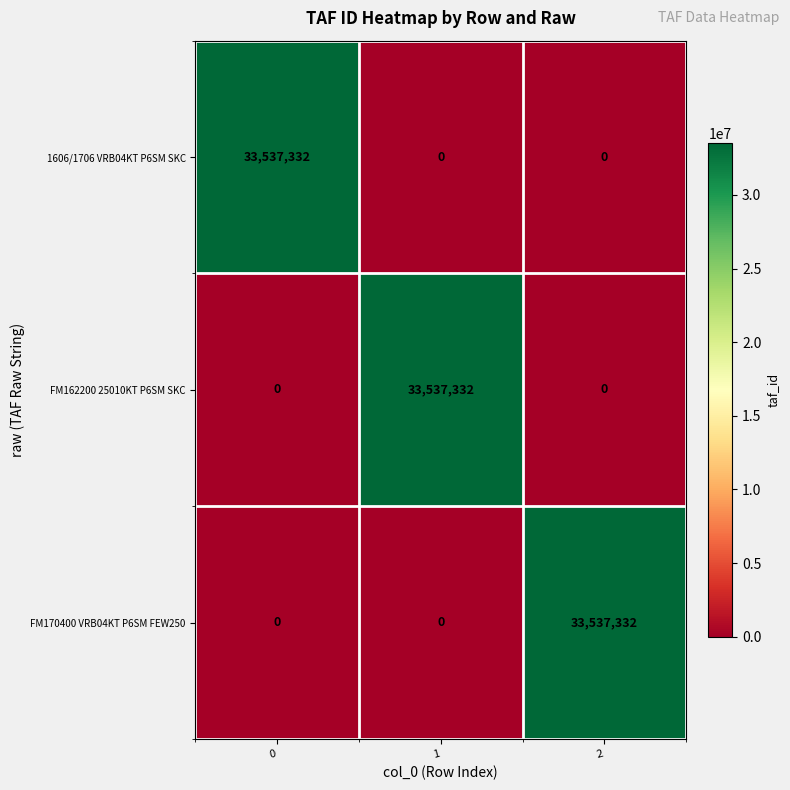

What is the sum of the FM170400 VRB04KT P6SM FEW250 values at 2 and 1?

33537332